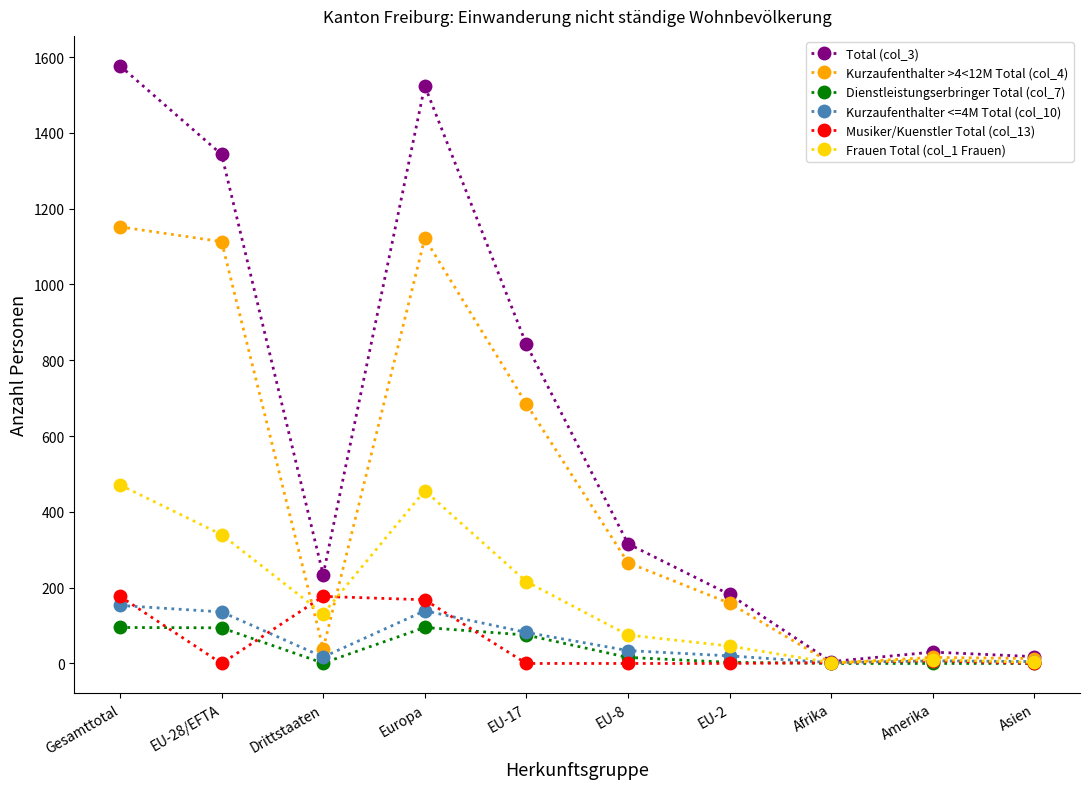

Does the chart display data point markers on the line(s)?

Yes